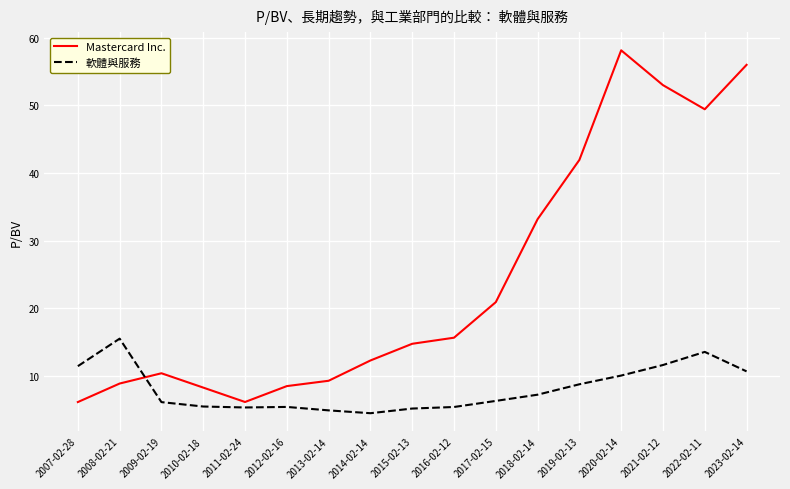

True or false: Mastercard Inc. has a value of 14.7 at 2015-02-13.

True